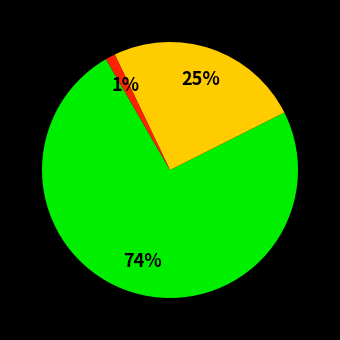

Count the number of slices in the pie.

3